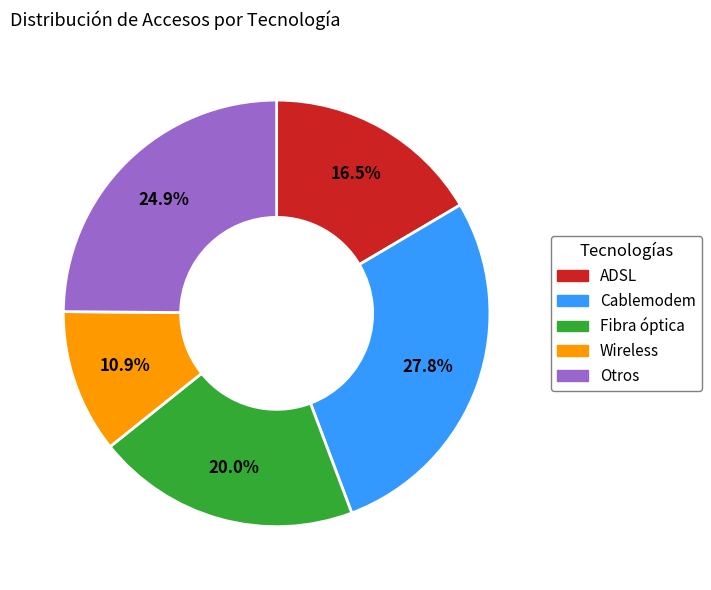

Is there a majority slice in this chart?

No